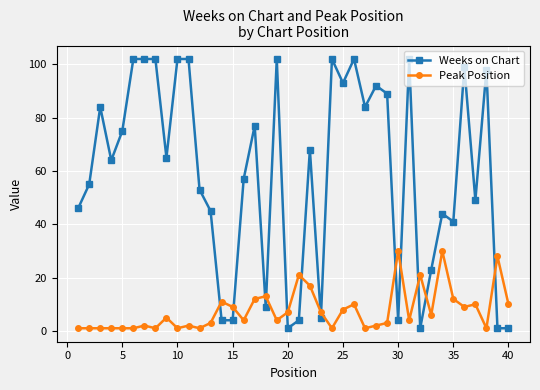

Which series has the largest total across all categories?

Weeks on Chart